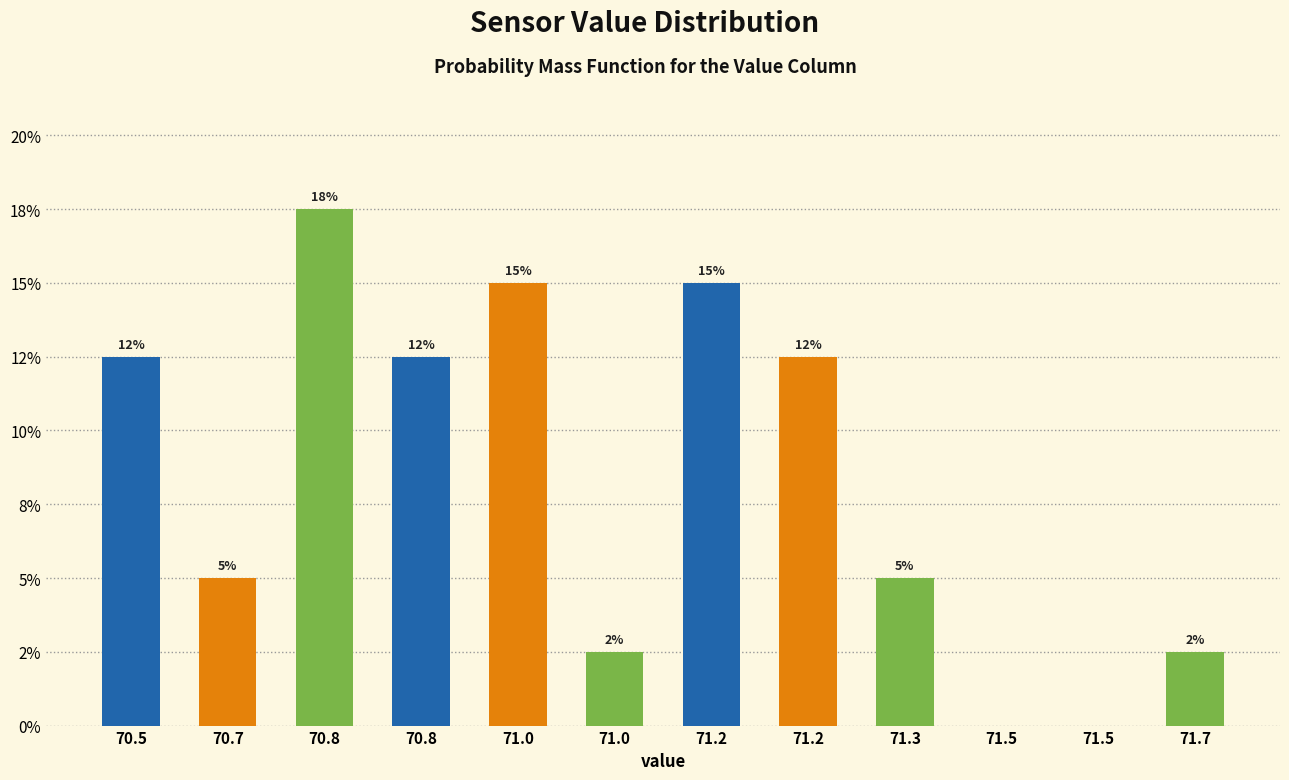

Are the bars horizontal?

No